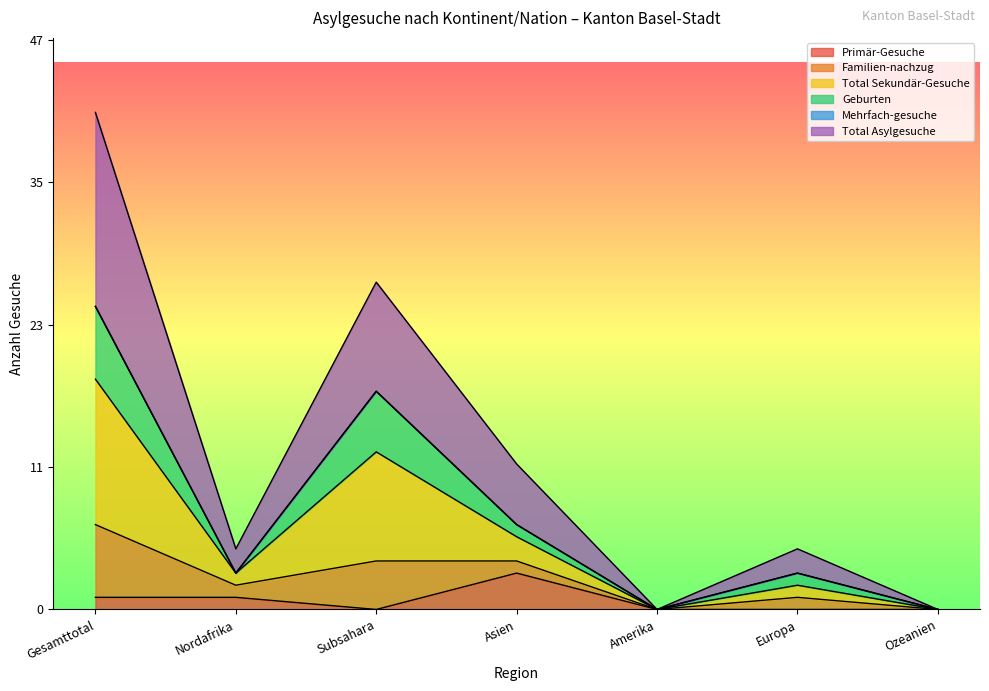

Does the chart display data point markers on the line(s)?

No